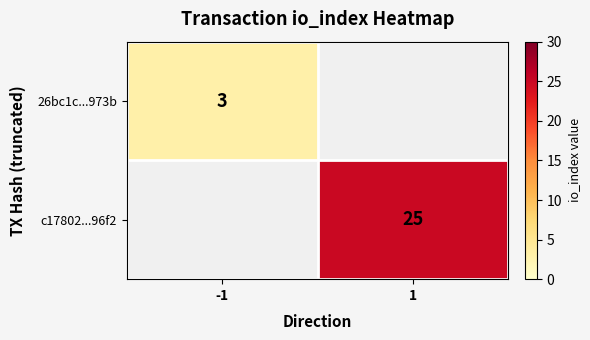

The value of c17802...96f2 at 1 is 17. True or false?

False